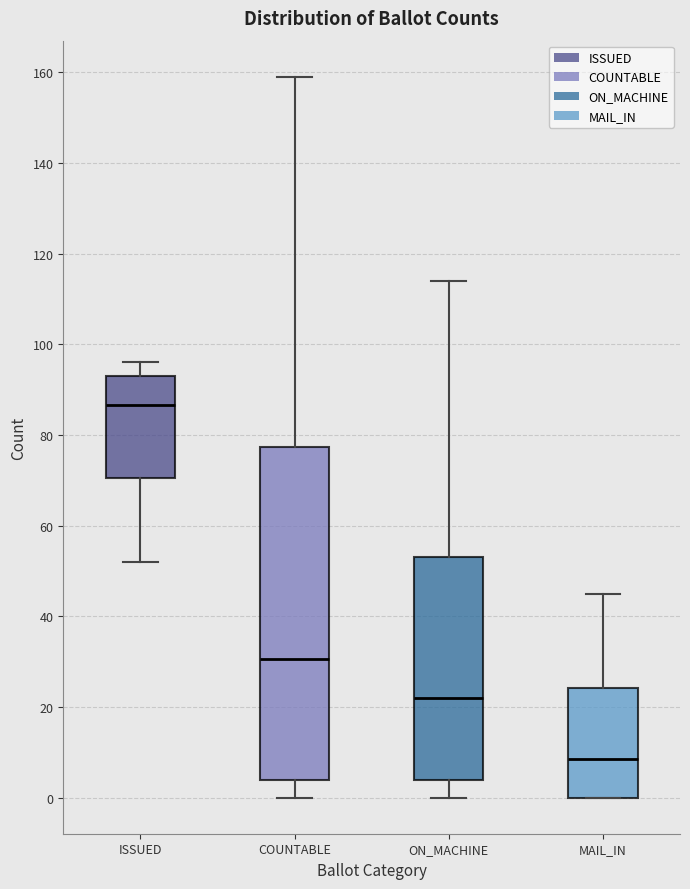

Reading left to right, transcribe this box plot: for each box, give where its median line is, the range the box spans, and where its two whiskers end, as read against the y-axis. The values are not printed on the chart, so give them approximately, as read against the axis.

ISSUED: median 86, box 70 to 94, whiskers 52 to 96
COUNTABLE: median 30, box 4 to 78, whiskers 0 to 160
ON_MACHINE: median 22, box 4 to 54, whiskers 0 to 114
MAIL_IN: median 8, box 0 to 24, whiskers 0 to 46